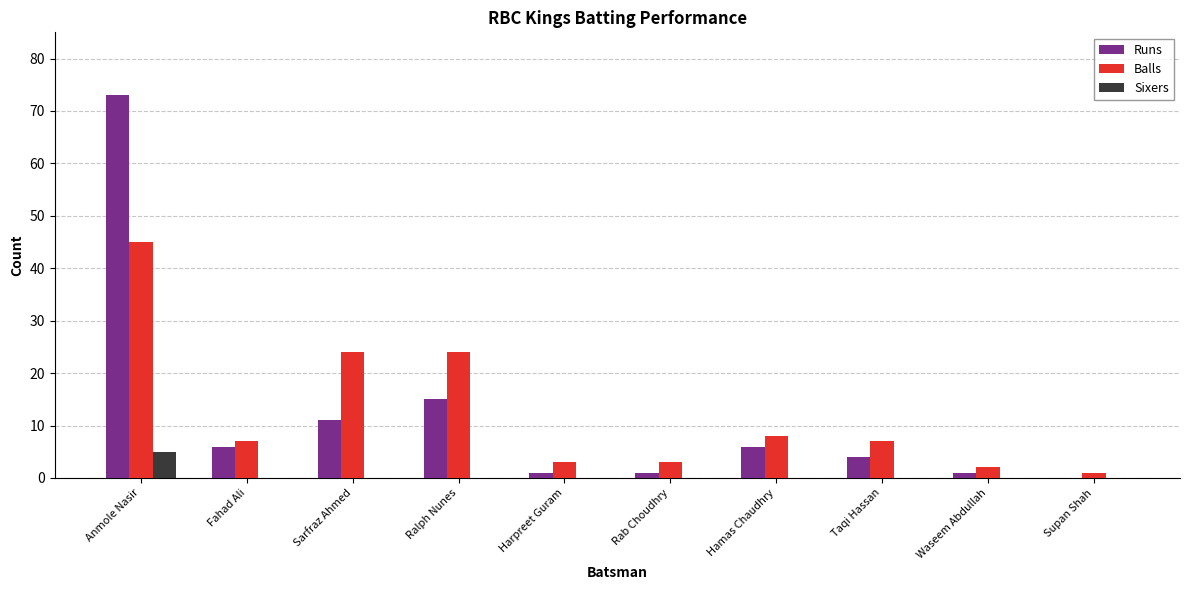

What is the sum of all Sixers values?

5